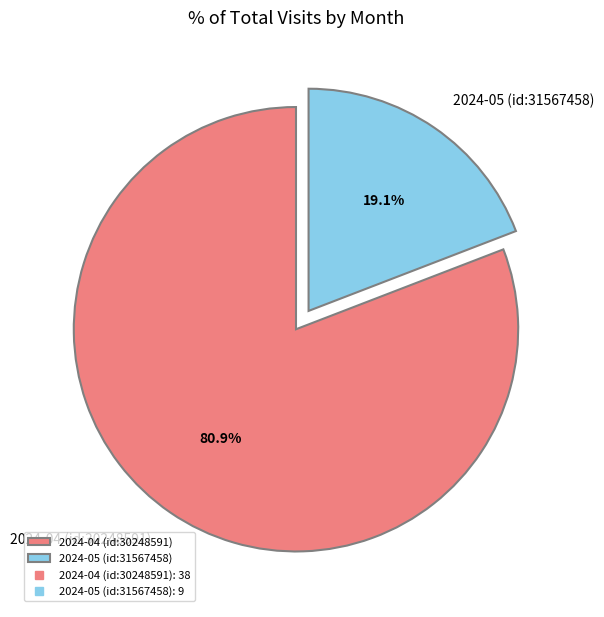

To the nearest percent, what is the difference between the 2024-04 (id:30248591) and 2024-05 (id:31567458) slice percentages?

62%